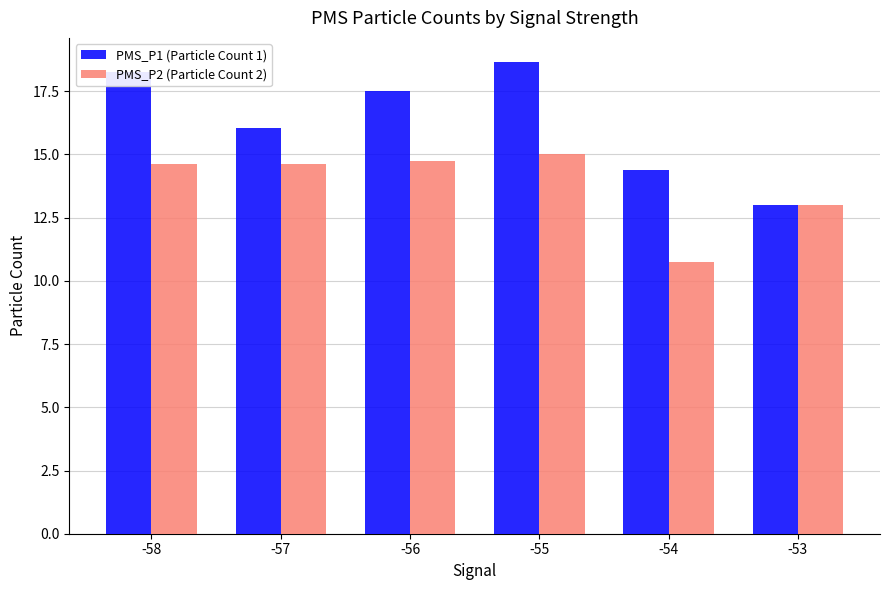

What is the value of the PMS_P2 (Particle Count 2) bar at the 4th from the left?

15.0